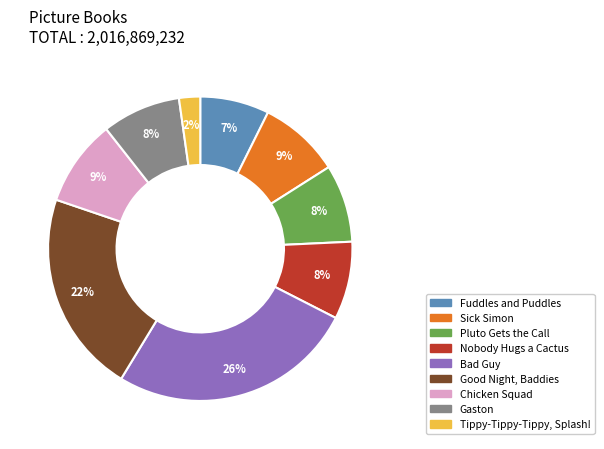

To the nearest percent, what portion does Nobody Hugs a Cactus represent?

8%